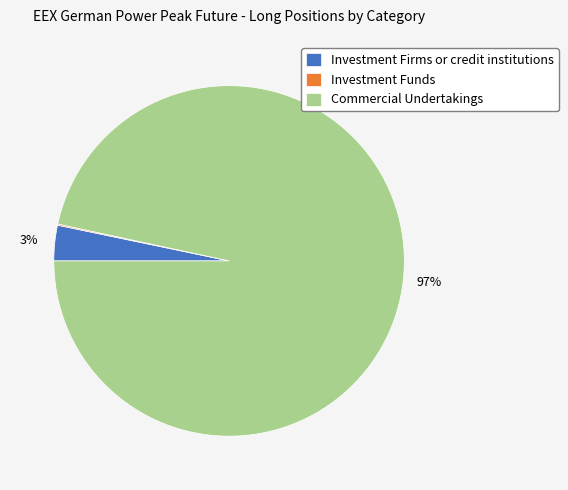

What is the largest slice in the pie chart?

Commercial Undertakings